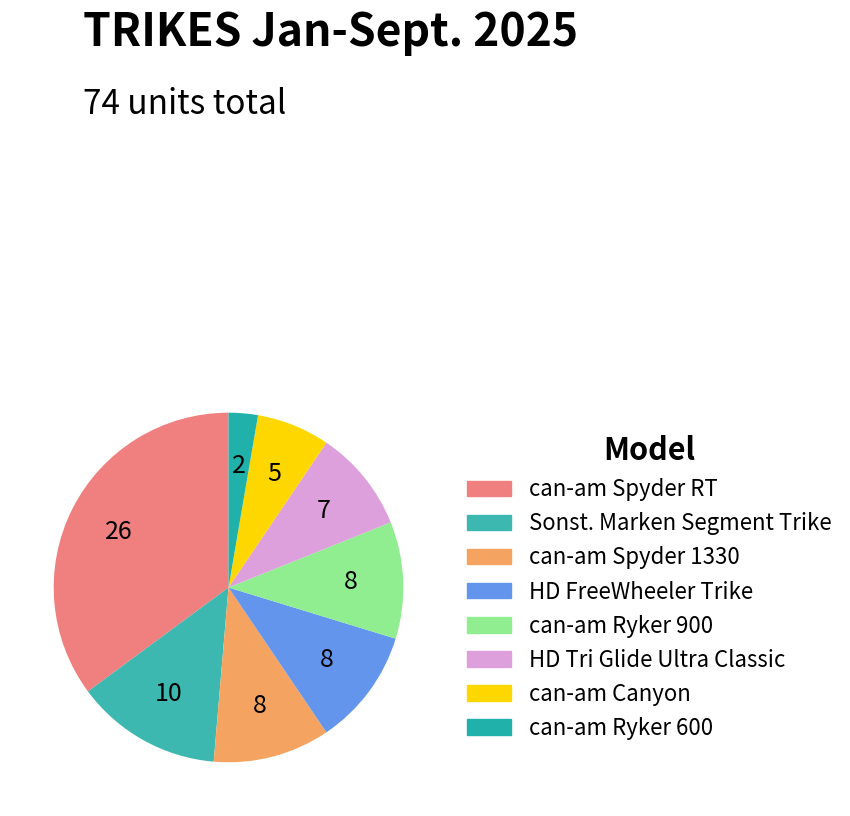

Which category has the smallest portion of the pie?

can-am Ryker 600